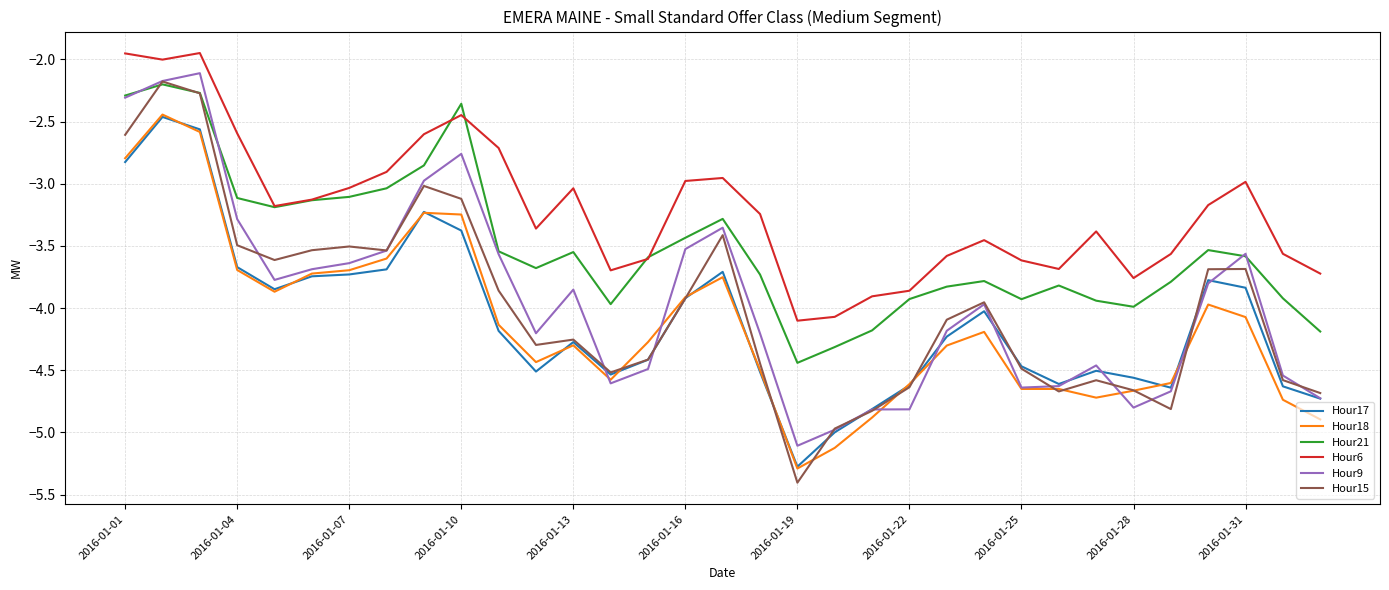

At how many categories does at least one series exceed -3?

11